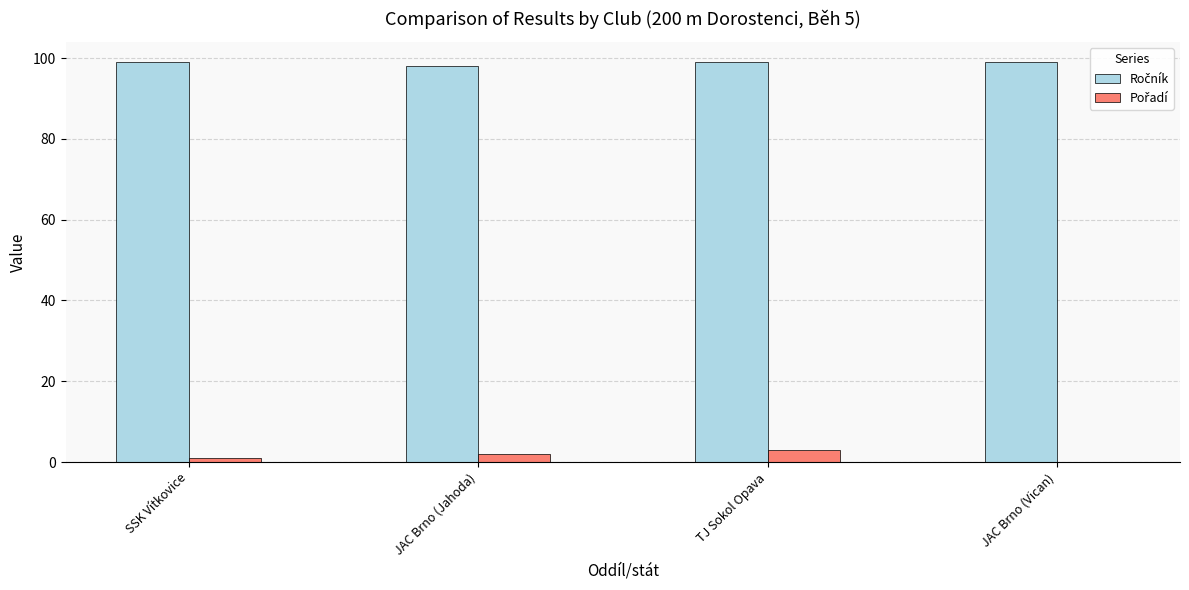

What is the greatest value displayed?

99